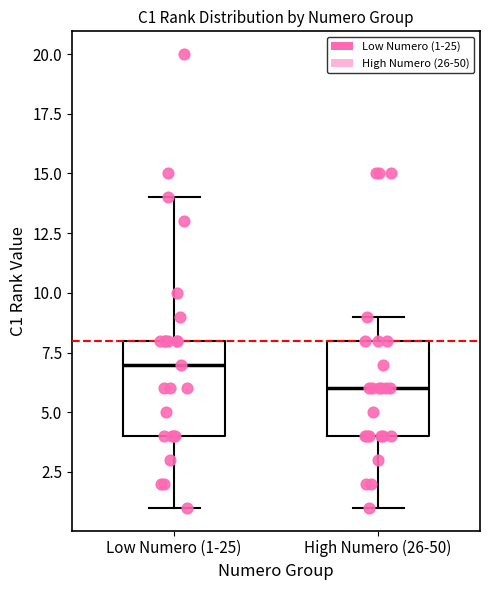

Where does the upper whisker of the box for Low Numero (1-25) end on the y-axis? The values are not printed on the chart, so give them approximately, as read against the axis.

14